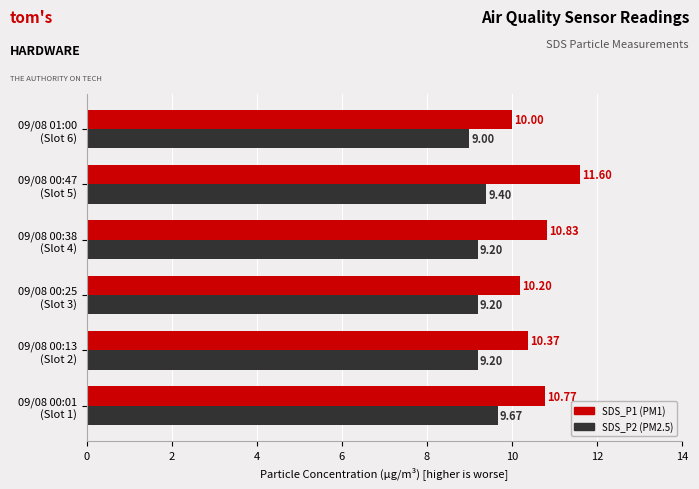

How many series are shown in this chart?

2